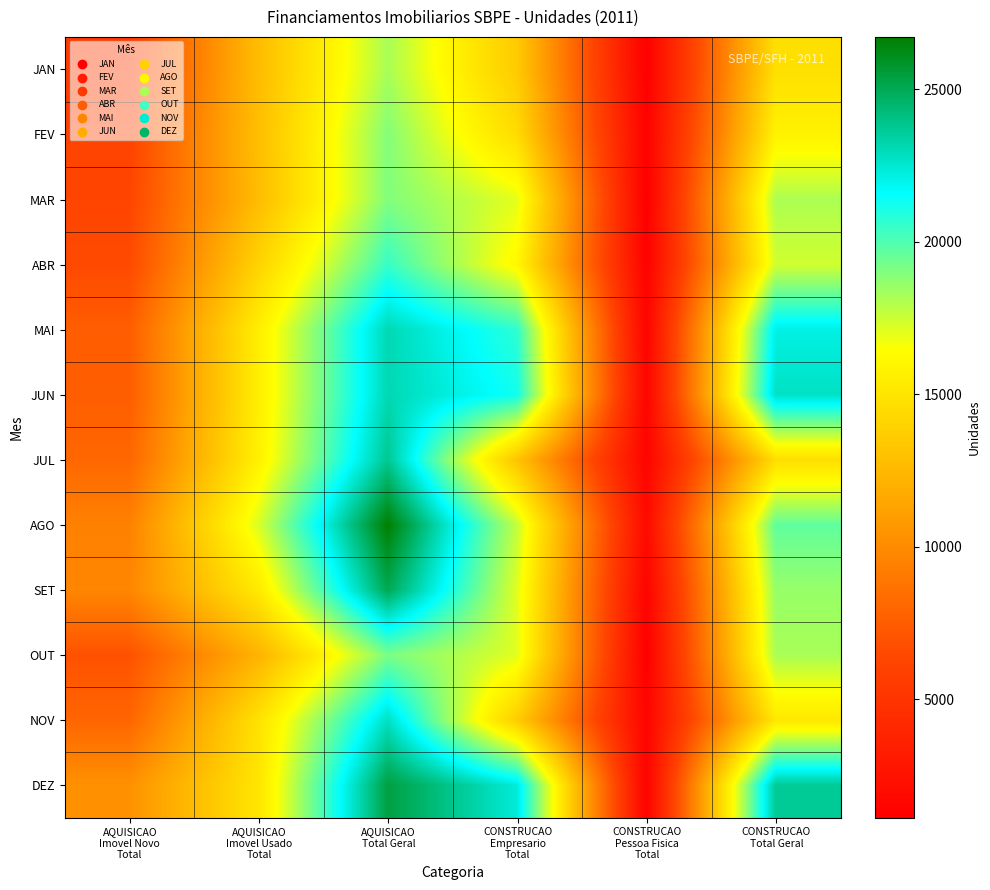

What is the difference between the highest and lowest values at AQUISICAO
Total Geral?

8496